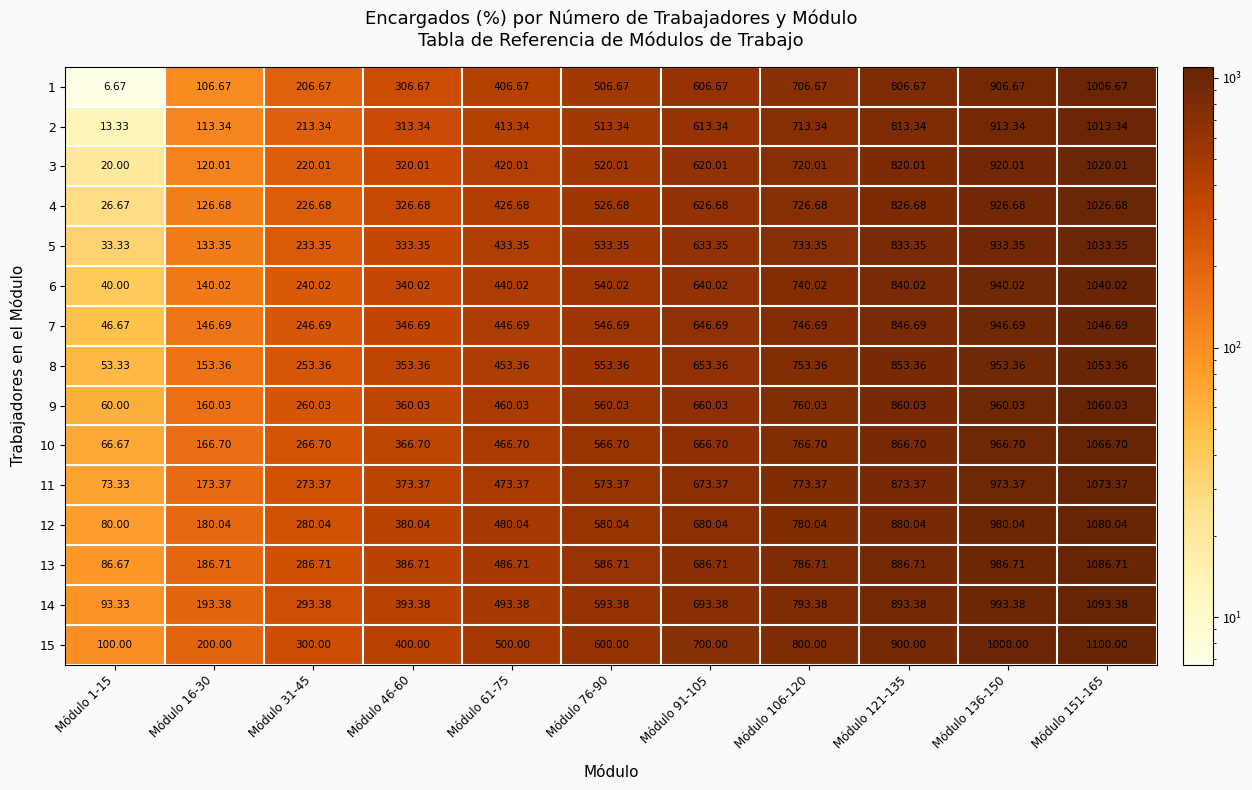

Which has a higher value, Módulo 136-150 or Módulo 91-105?

Módulo 136-150